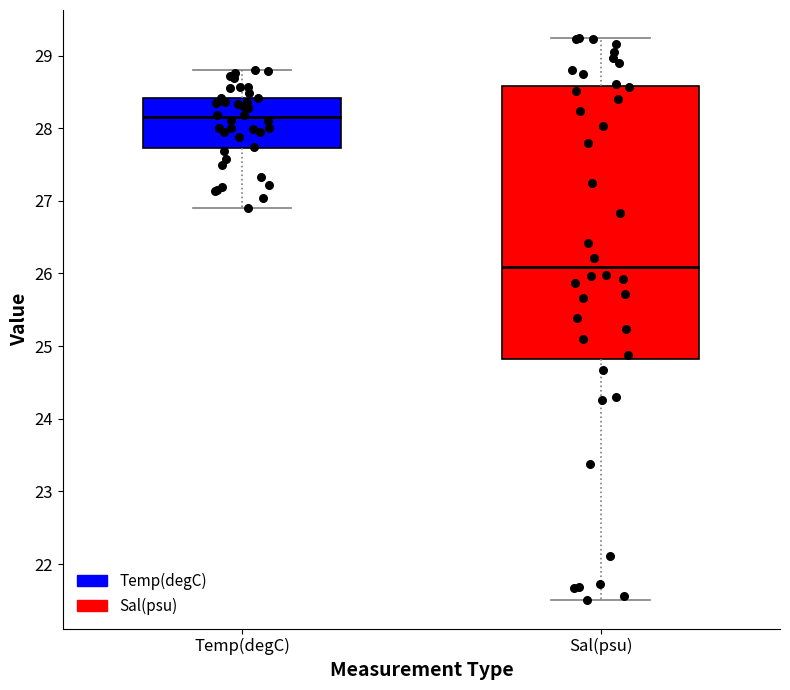

Reading left to right, read every box against the y-axis: the position of its median line, the range the box covers, and the ends of its whiskers. The values are not printed on the chart, so give them approximately, as read against the axis.

Temp(degC): median 28.1, box 27.7 to 28.4, whiskers 26.9 to 28.8
Sal(psu): median 26.1, box 24.8 to 28.6, whiskers 21.5 to 29.2